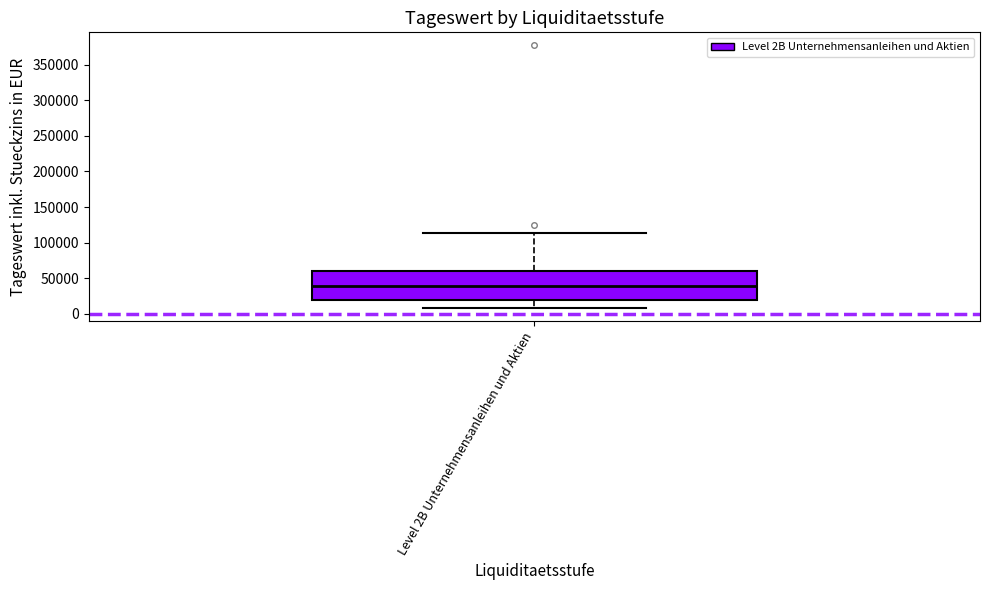

Read this box plot against the y-axis: the position of the median line, the range covered by the box, and the ends of both whiskers. The values are not printed on the chart, so give them approximately, as read against the axis.

median 40000, box 20000 to 60000, whiskers 10000 to 115000